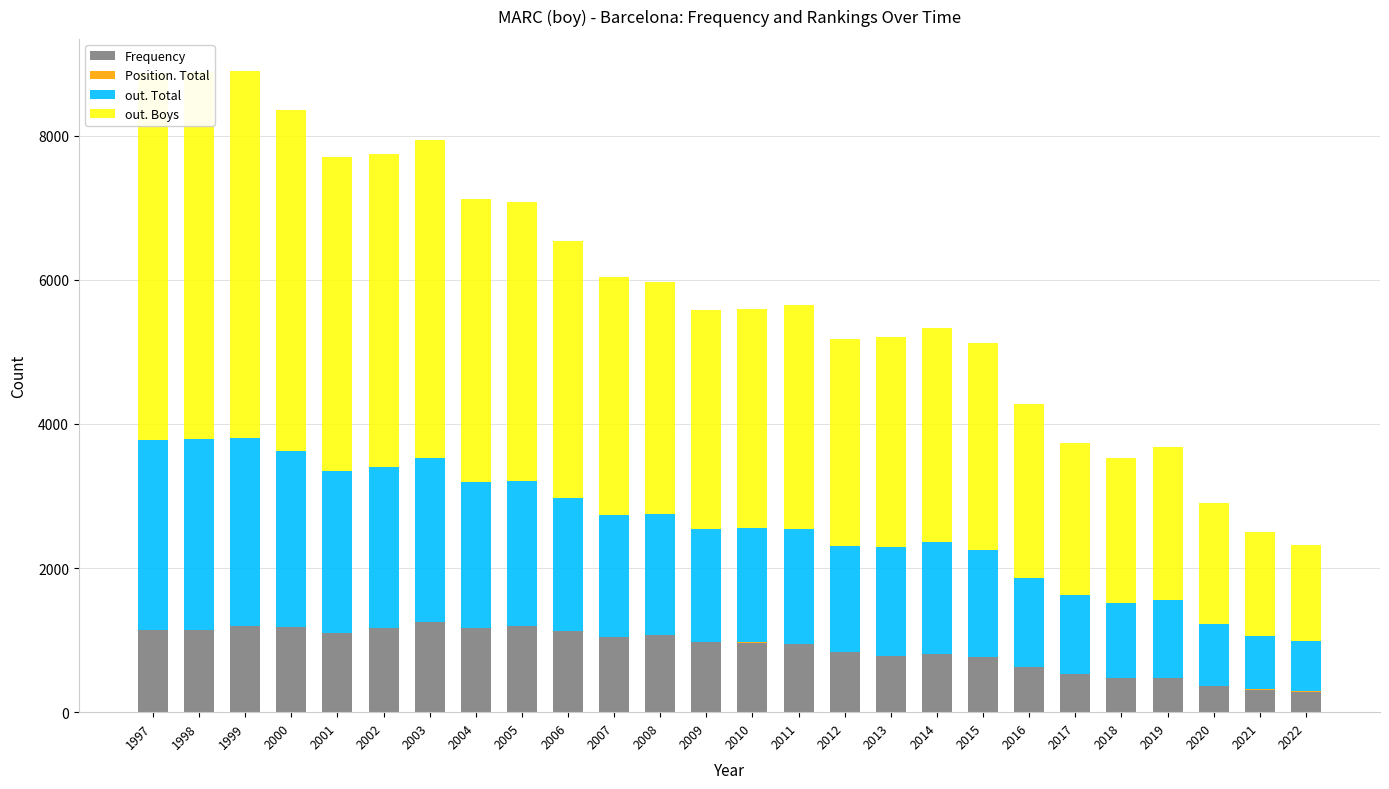

Is it true that Frequency equals 784 at 2013?

True